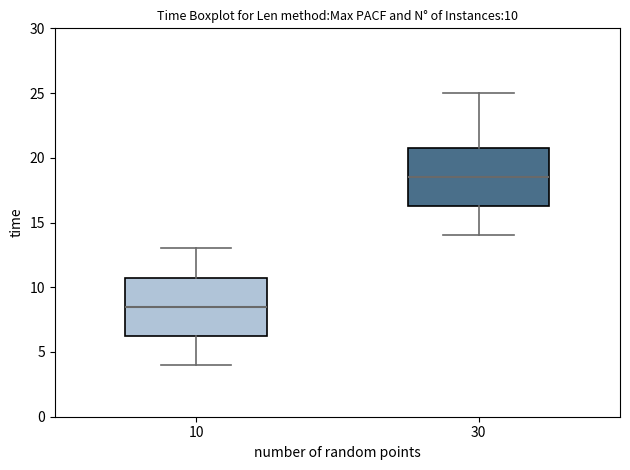

Which box has the highest median line?

30